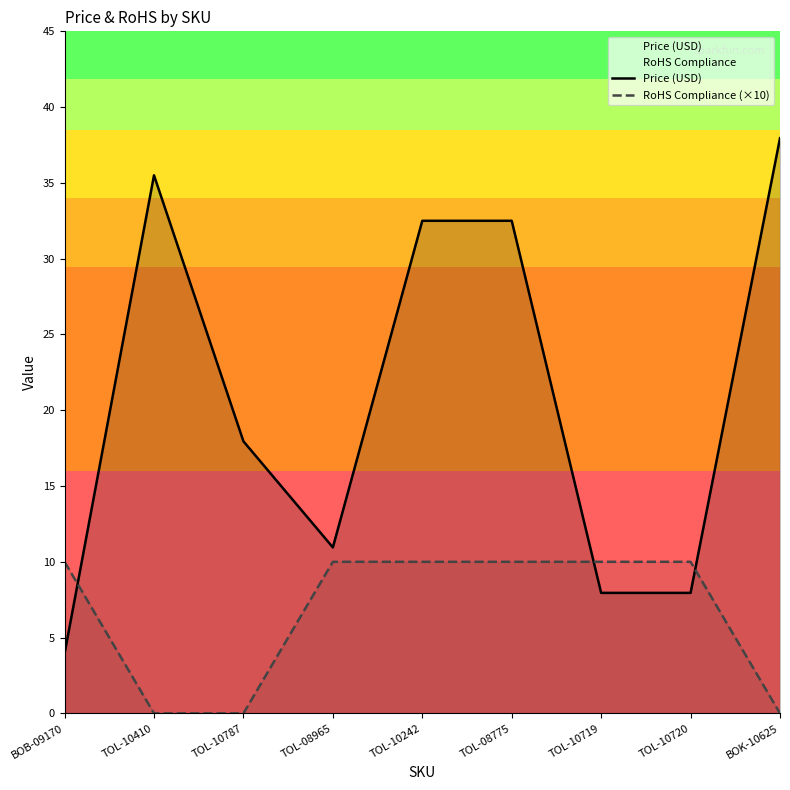

What is the label of the 2nd point from the left?

TOL-10410